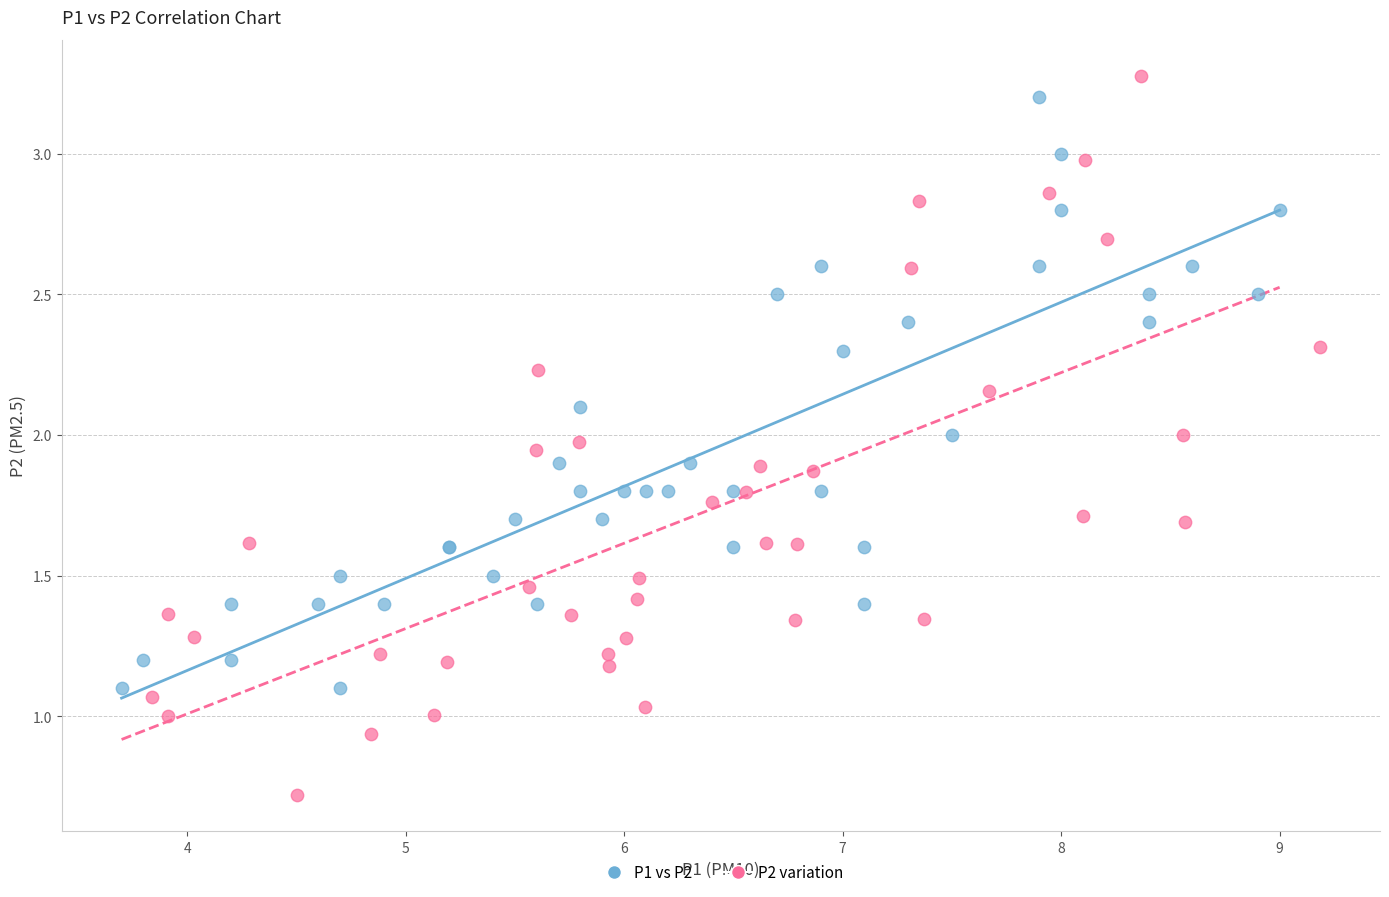

Which series contains the lowest Y value?

P2 variation